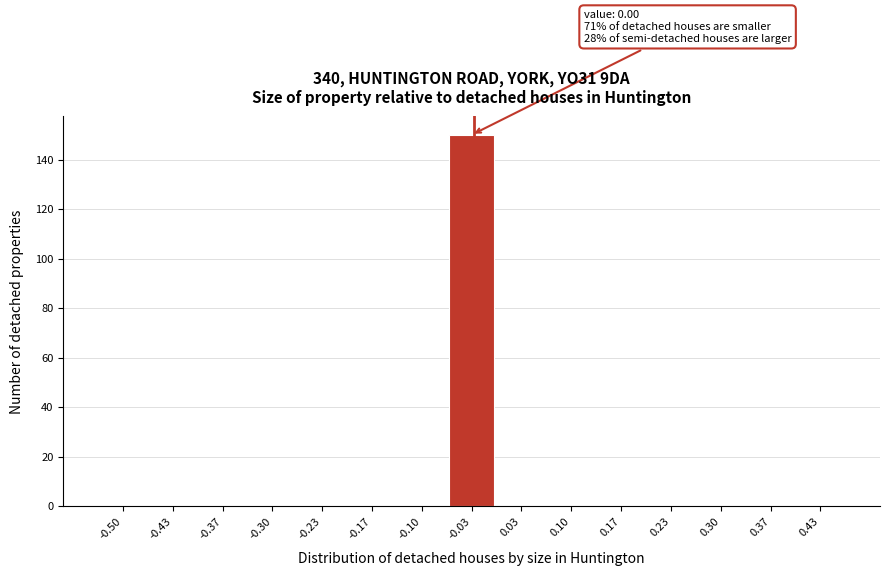

Reading left to right, what are all the values shown in this chart?

-0.50=0	-0.43=0	-0.37=0	-0.30=0	-0.23=0	-0.17=0	-0.10=0	-0.03=150	0.03=0	0.10=0	0.17=0	0.23=0	0.30=0	0.37=0	0.43=0